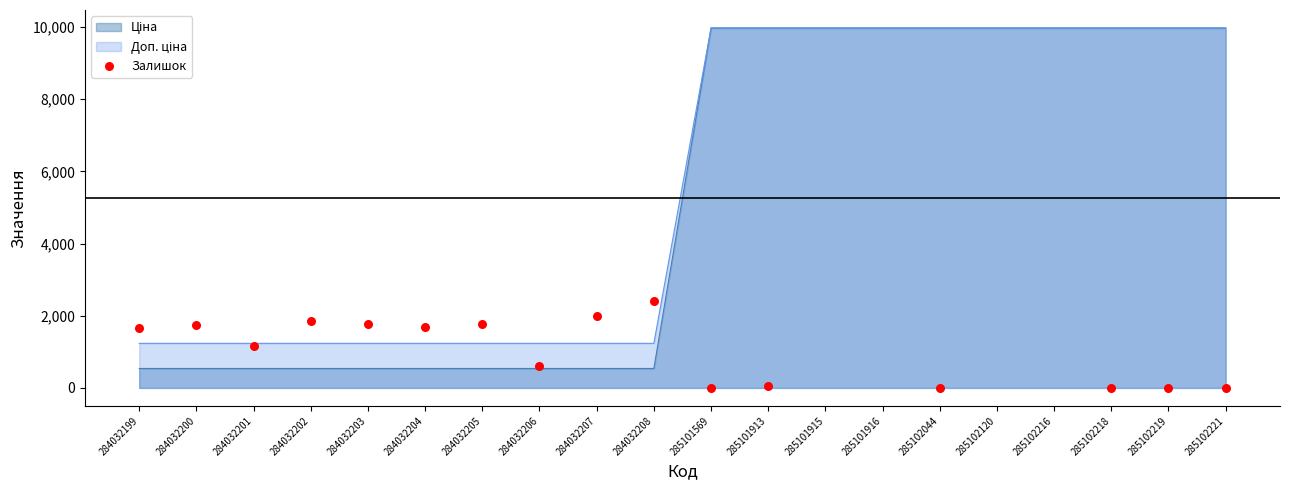

Approximately how many times larger is the value at 284032201 compared to 284032200?

0.7